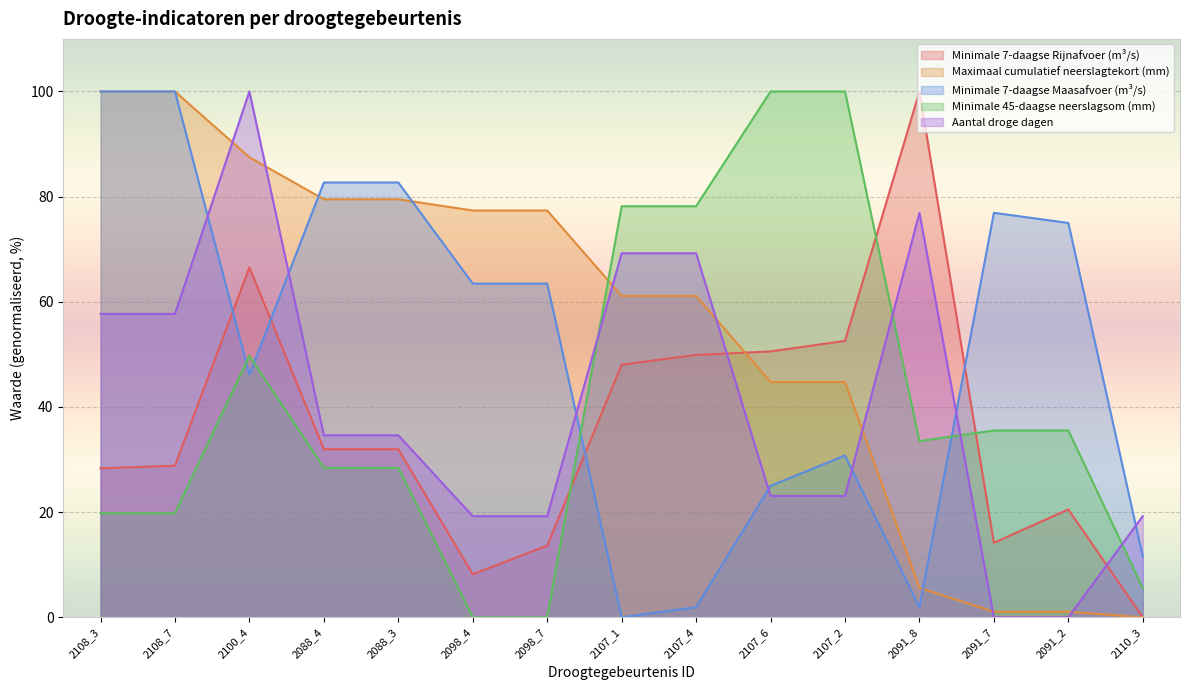

What are all the series names shown in the legend?

Minimale 7-daagse Rijnafvoer (m³/s), Maximaal cumulatief neerslagtekort (mm), Minimale 7-daagse Maasafvoer (m³/s), Minimale 45-daagse neerslagsom (mm), Aantal droge dagen